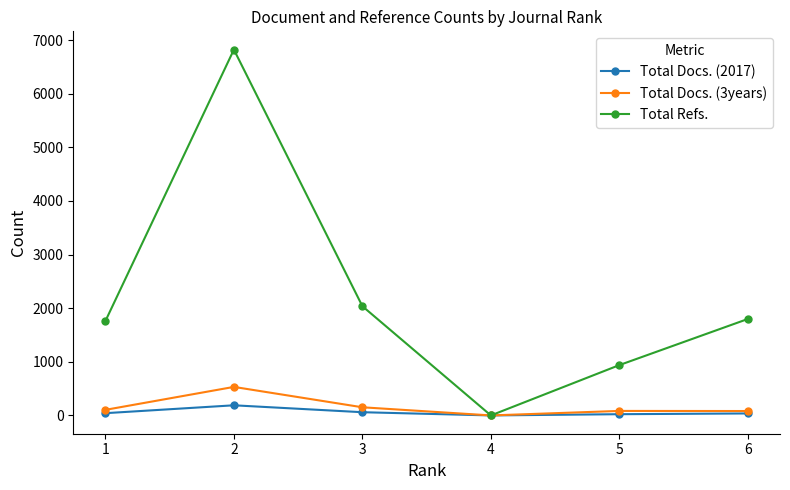

Which series changed the most between 1 and 2?

Total Refs.